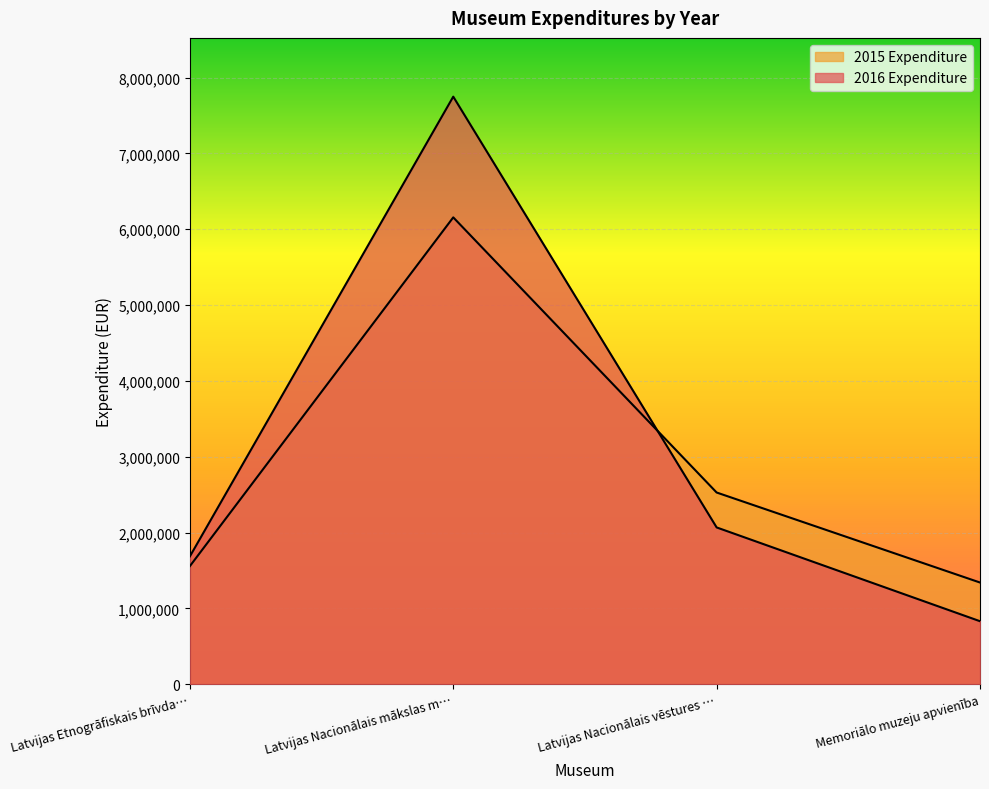

Reading right to left, what are all the values shown in this chart?

2016 Expenditure: 832306	2068720	7747904	1687109
2015 Expenditure: 1342353	2529064	6156413	1558618